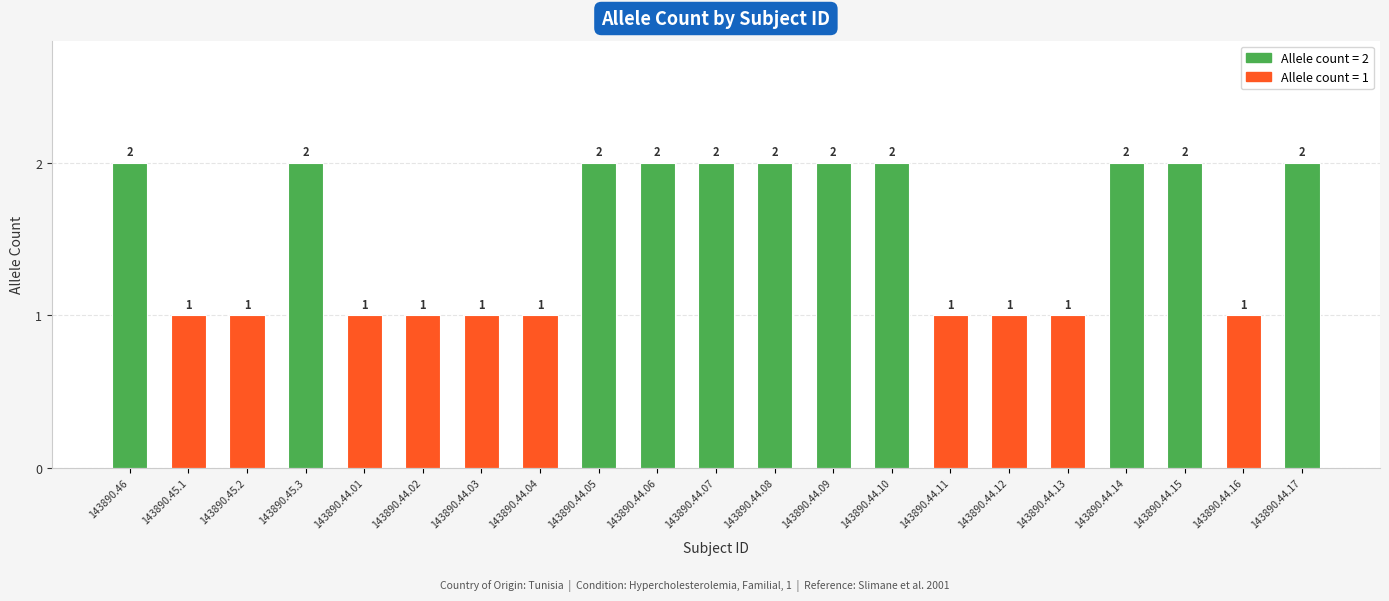

Between 143890.44.09 and 143890.44.16, which is larger?

143890.44.09